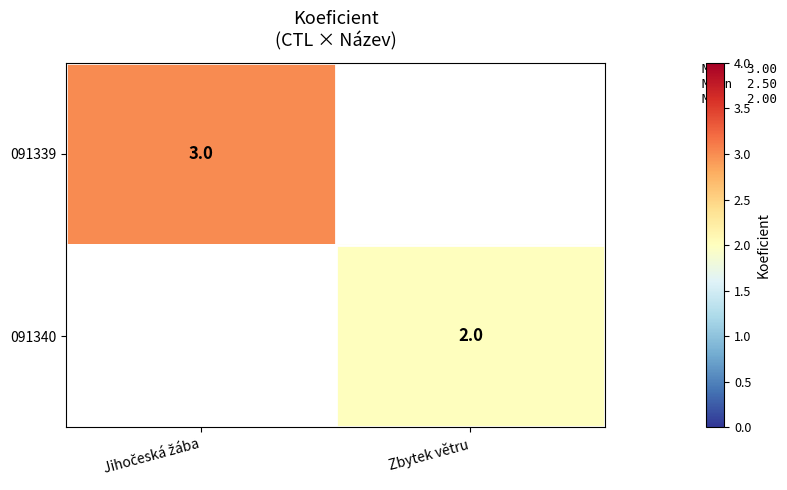

True or false: 091340 has a value of 3 at Zbytek větru.

False